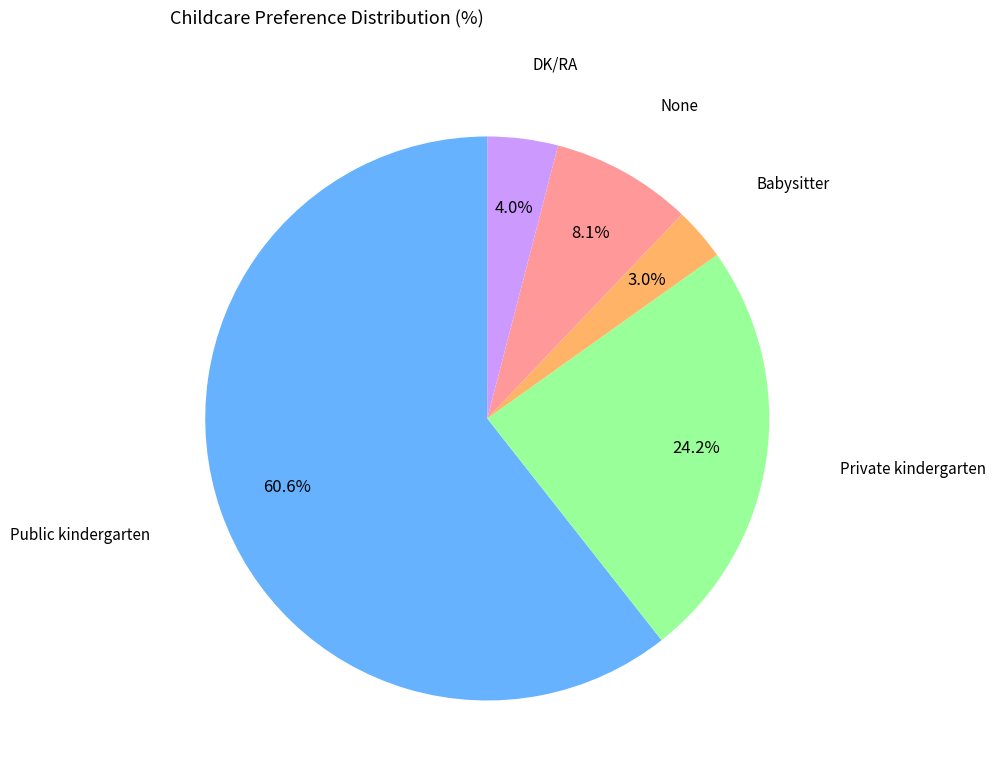

Does any single category account for the majority?

Yes